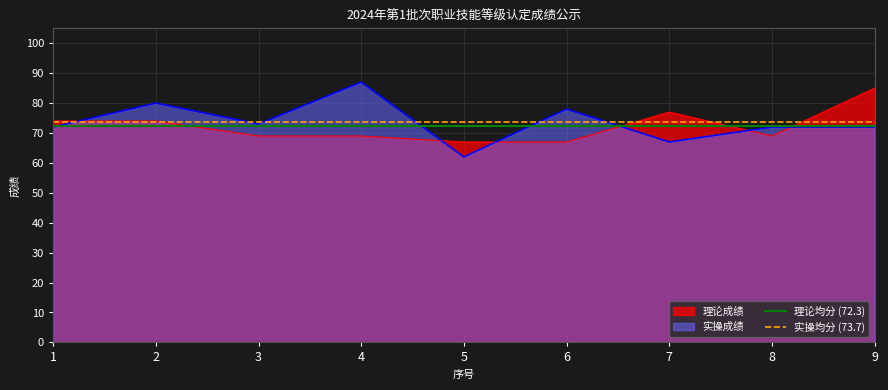

What is the maximum value for 理论成绩?

85